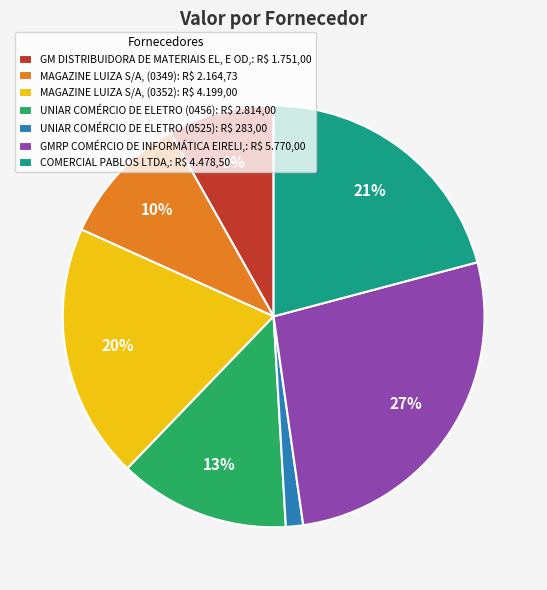

True or false: GM DISTRIBUIDORA DE MATERIAIS EL, E OD,: R$ 1.751,00 accounts for 19% of the total.

False